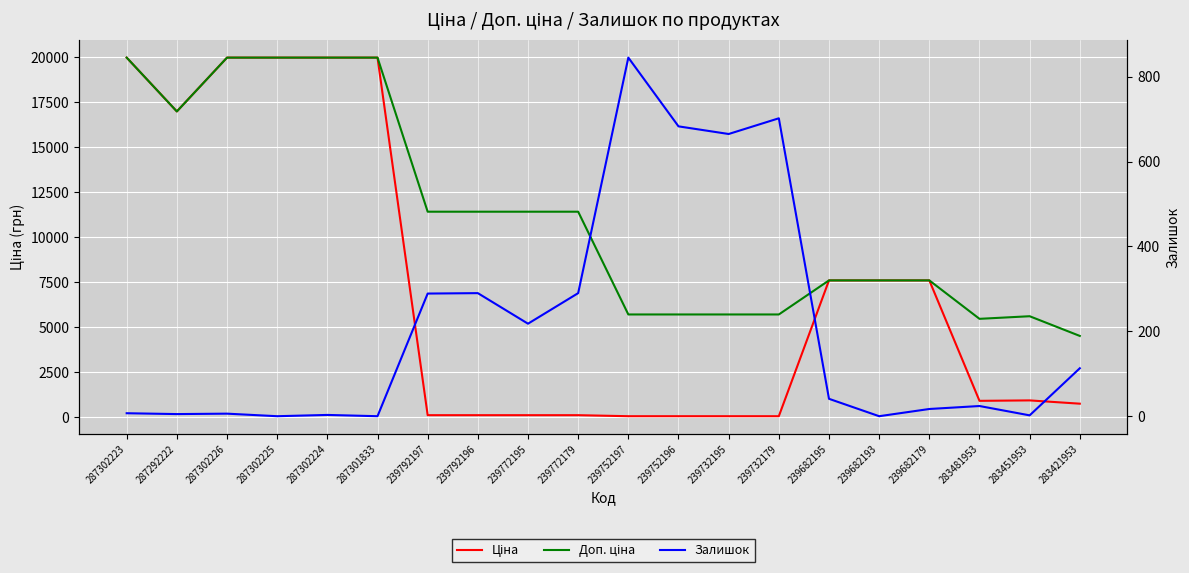

What is the difference between the second highest and minimum values in the Залишок series?

702.0